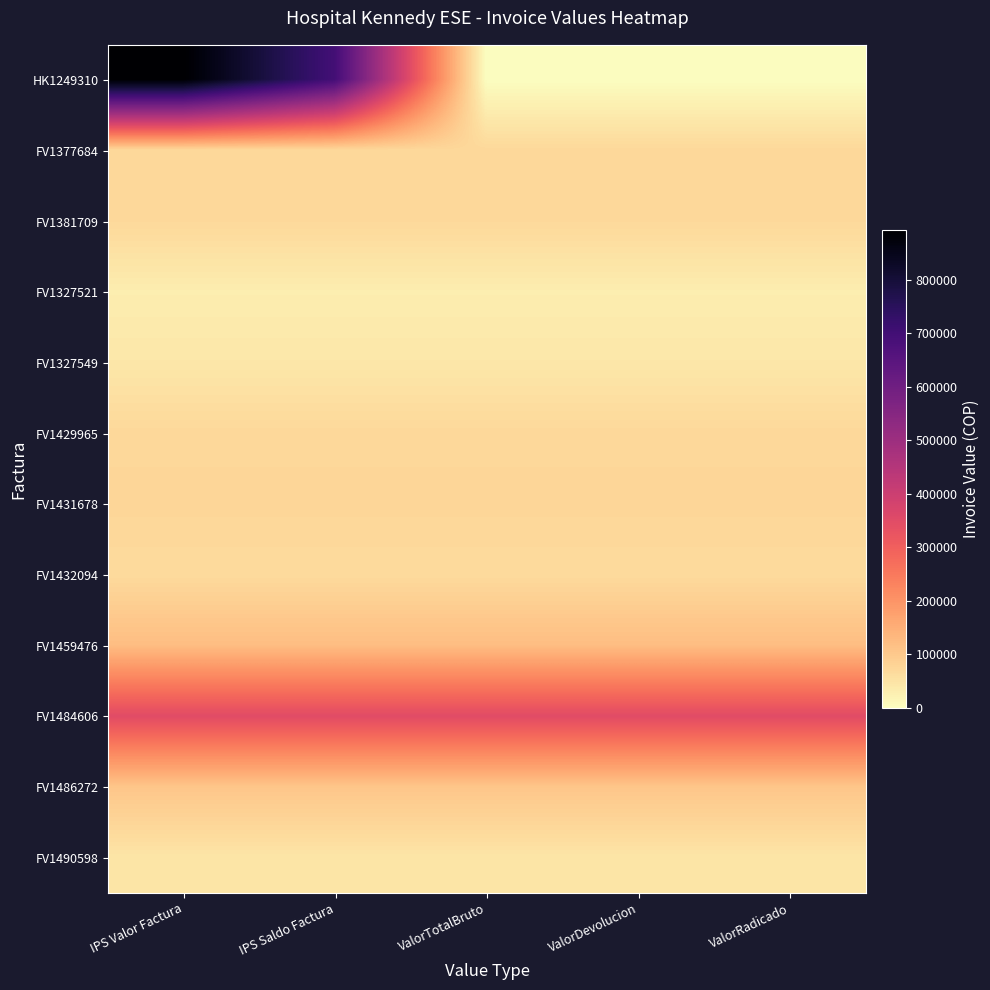

Count the number of categories in the chart.

5